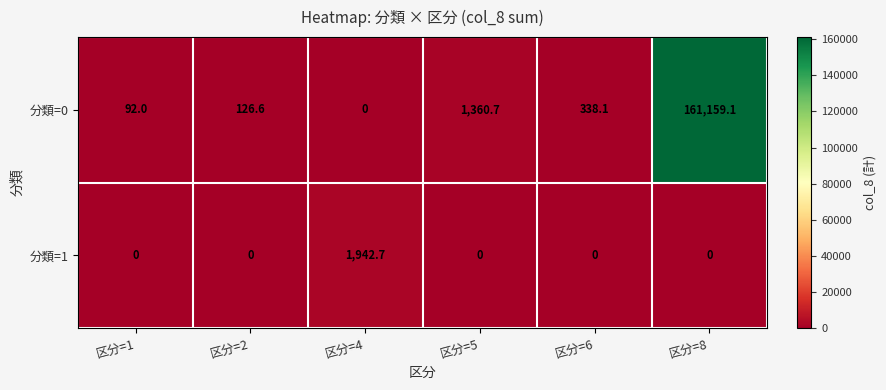

List the series in order of their peak value, highest first.

分類=0, 分類=1